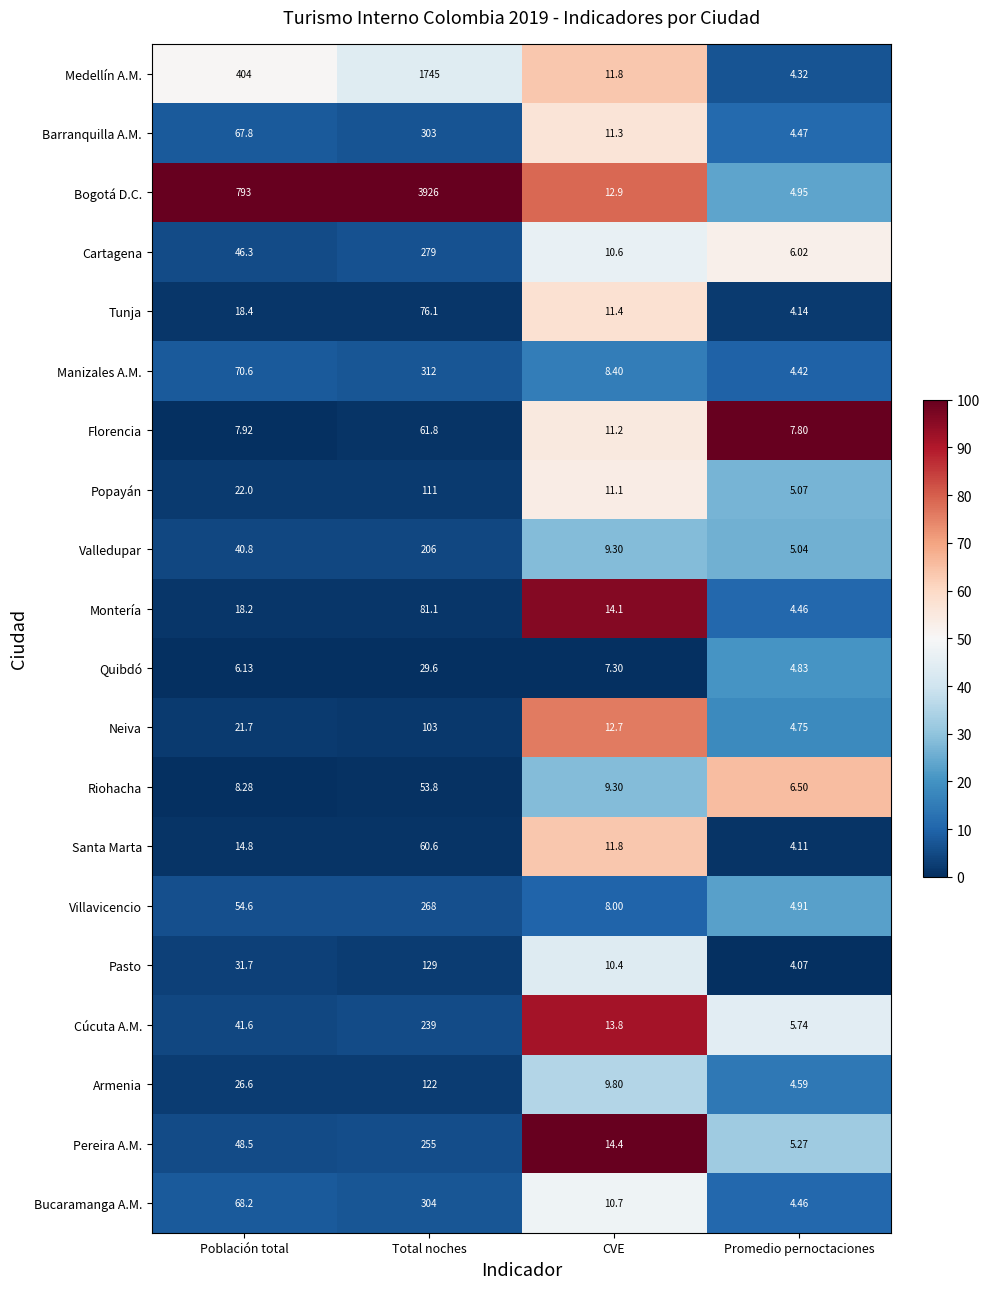

Between Total noches and CVE, which series saw the biggest shift?

Bogotá D.C.